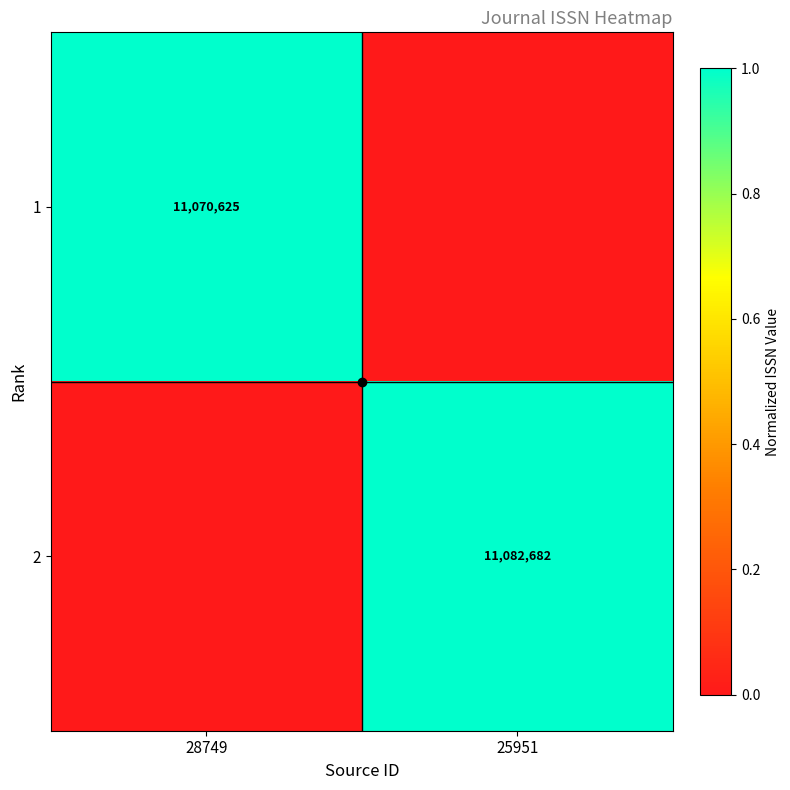

Count the number of categories in the chart.

2